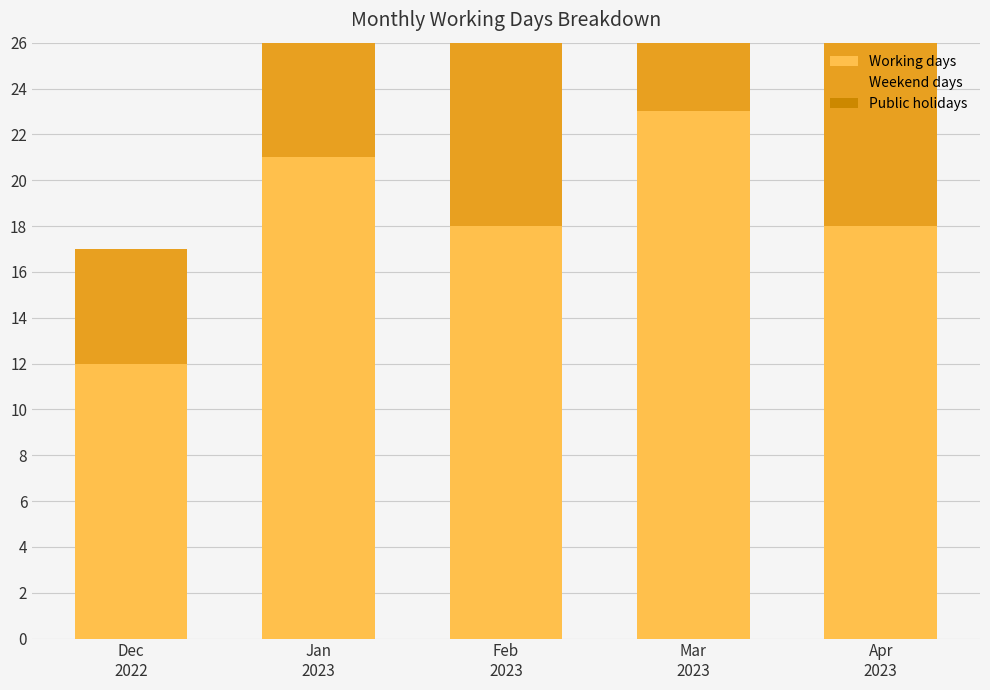

True or false: Working days has a value of 5 at Feb
2023.

False